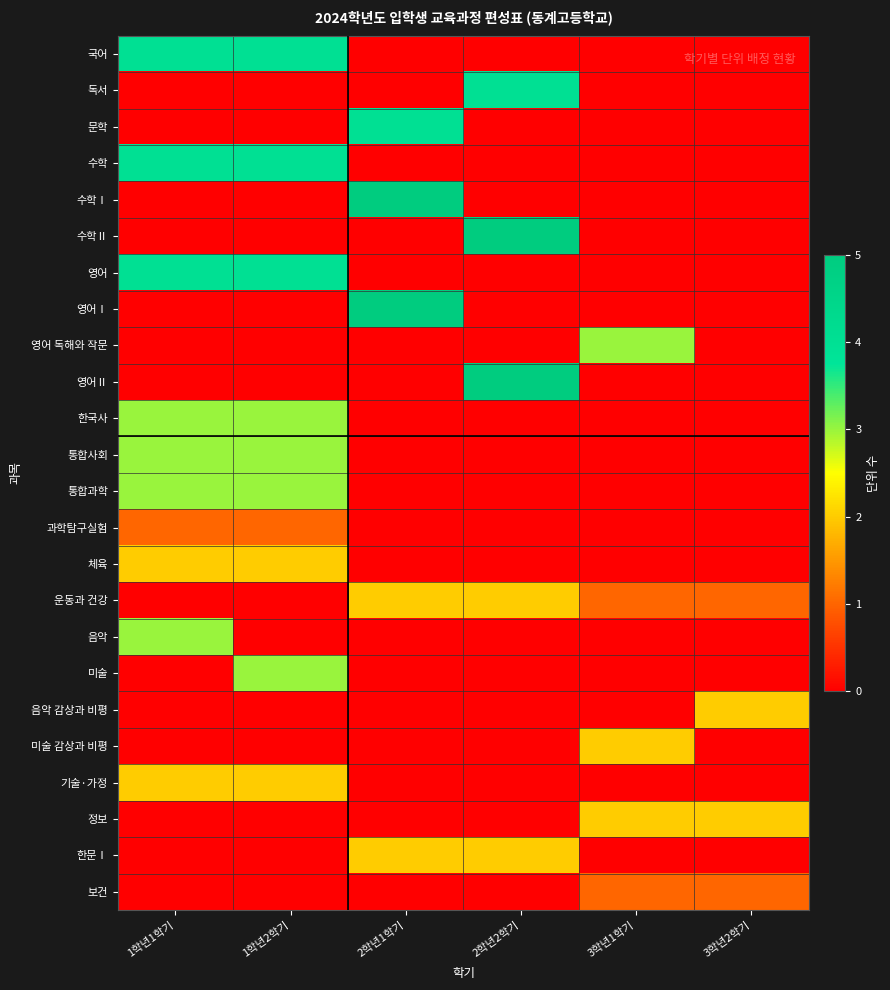

How many series are shown in this chart?

24